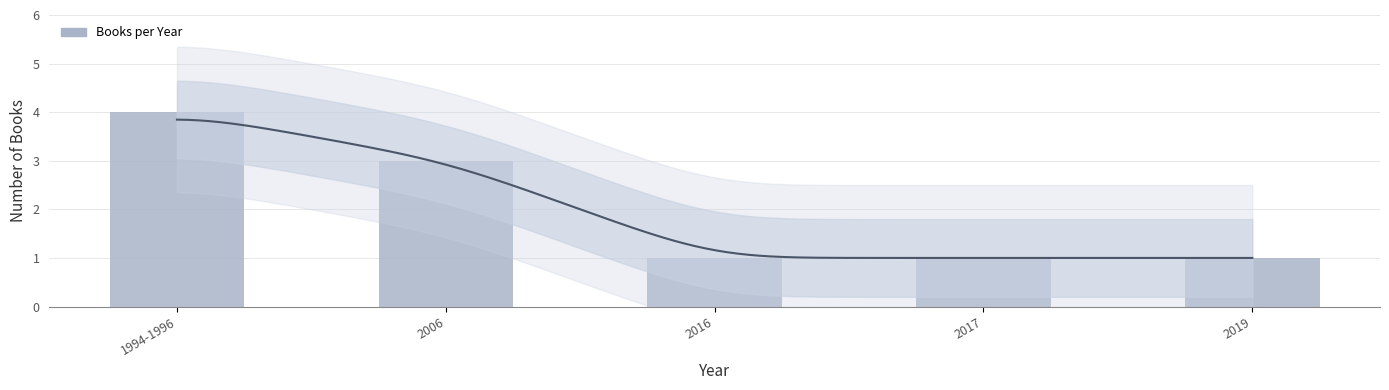

What position from the left is 2016?

3